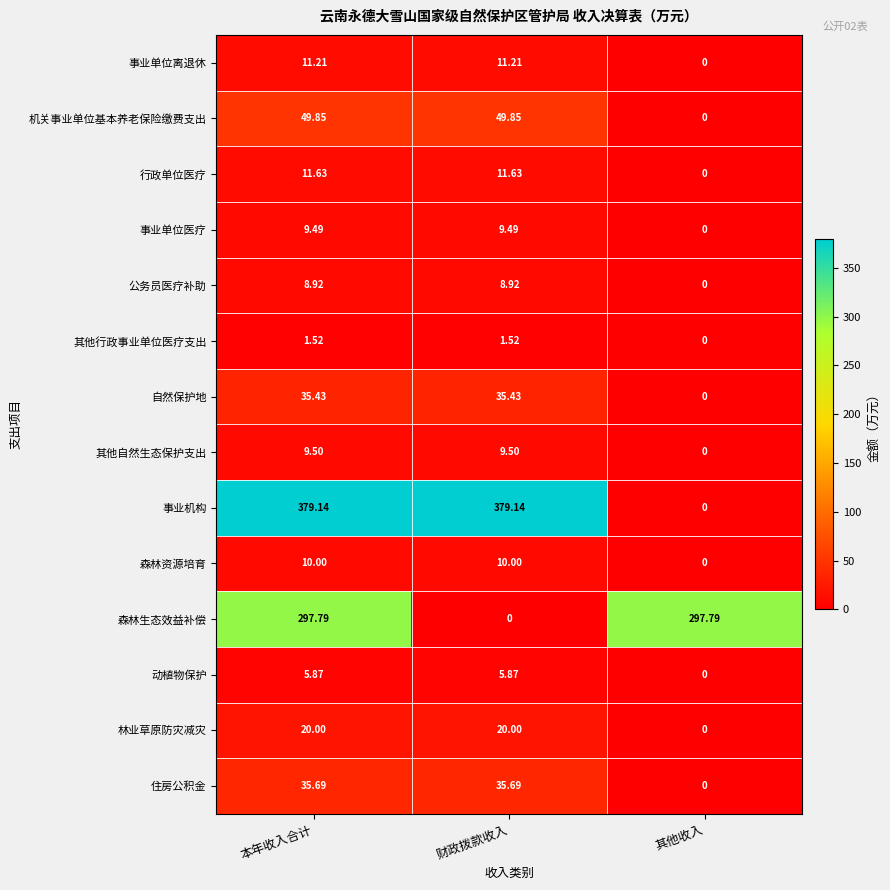

At which label does 其他行政事业单位医疗支出 first exceed 1?

本年收入合计